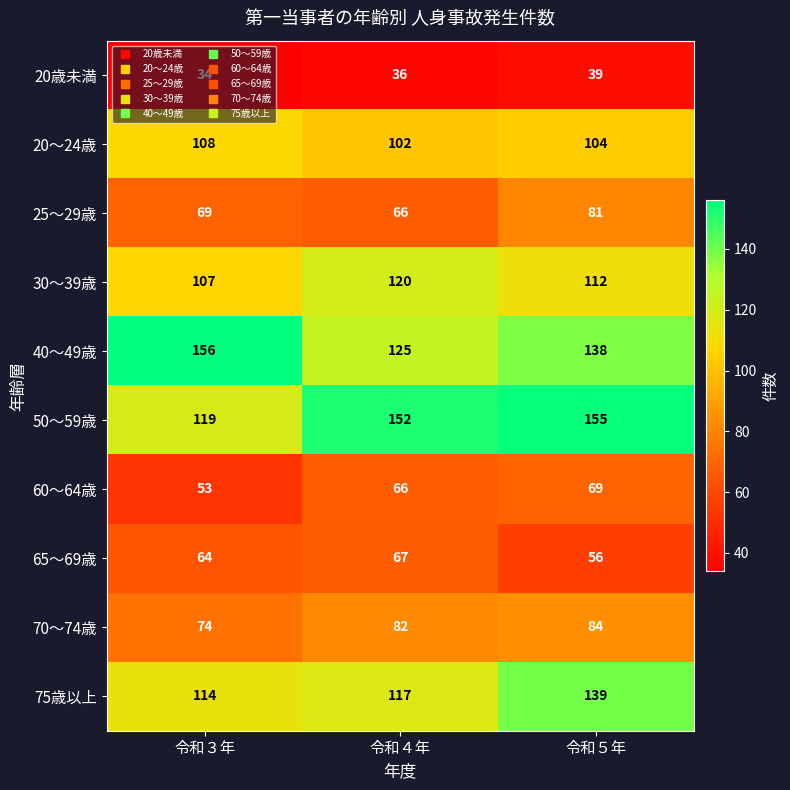

Is it true that 20～24歳 equals 41 at 令和４年?

False